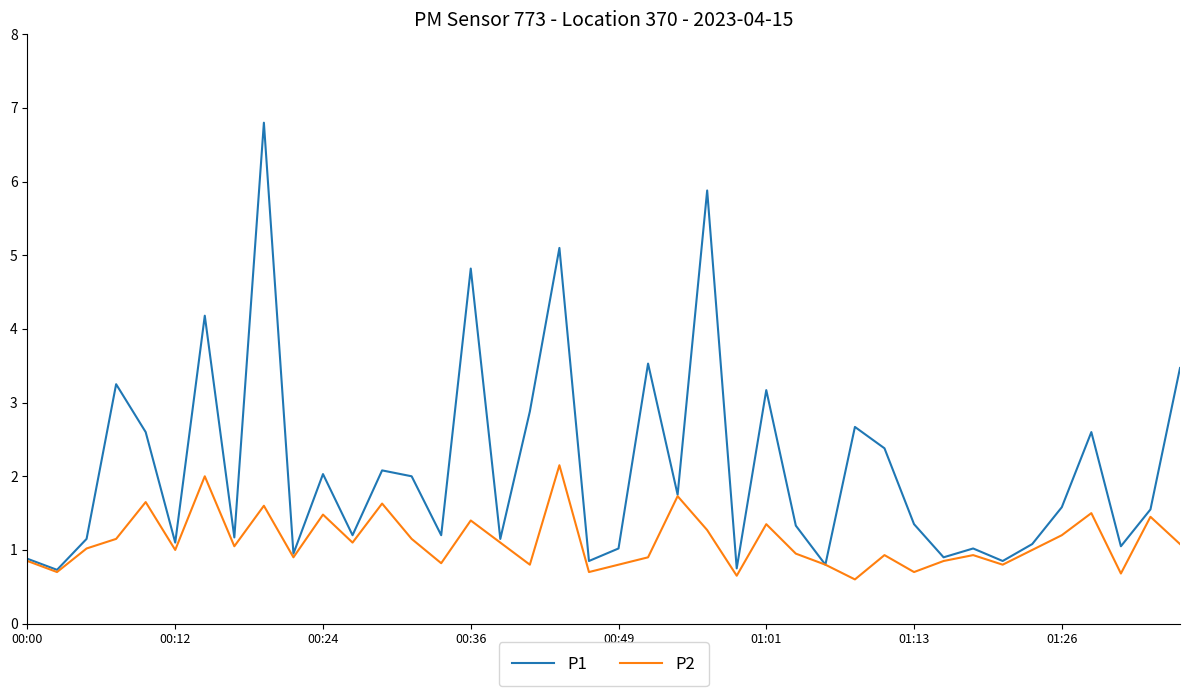

List the series in order of their overall mean, lowest first.

P2, P1